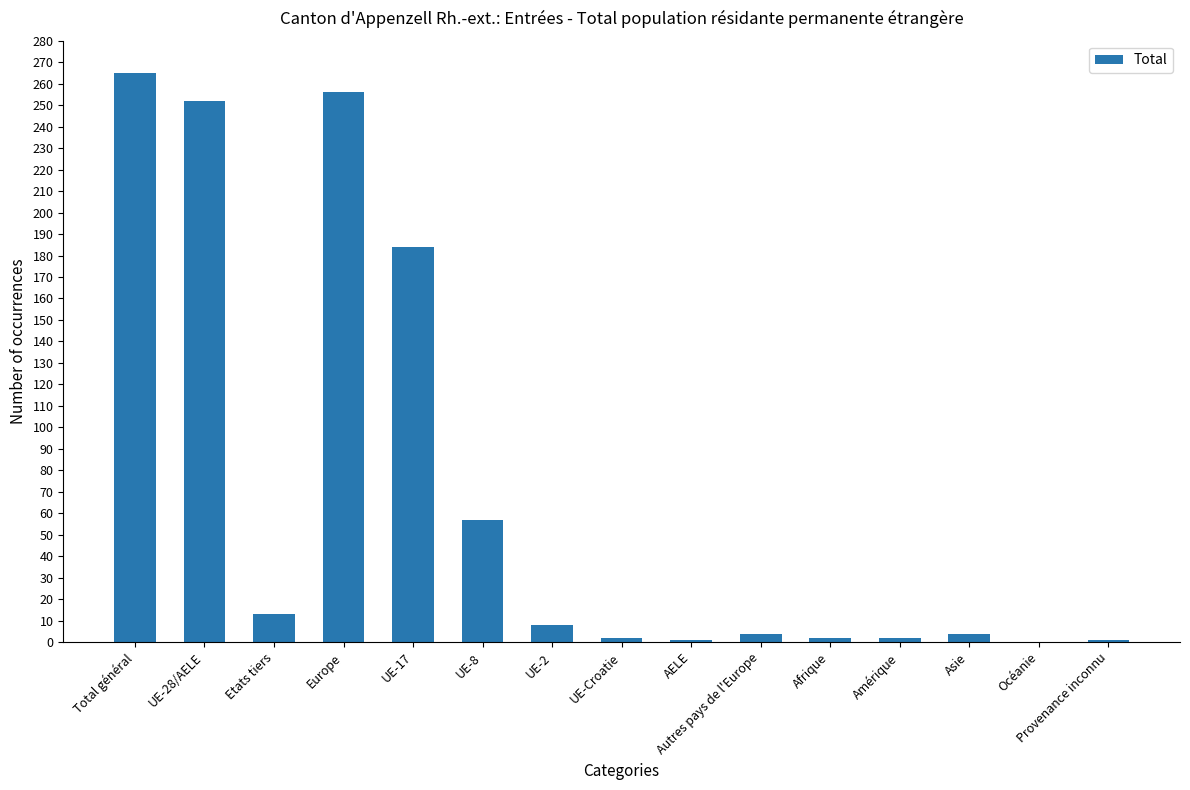

What is the greatest value displayed?

265